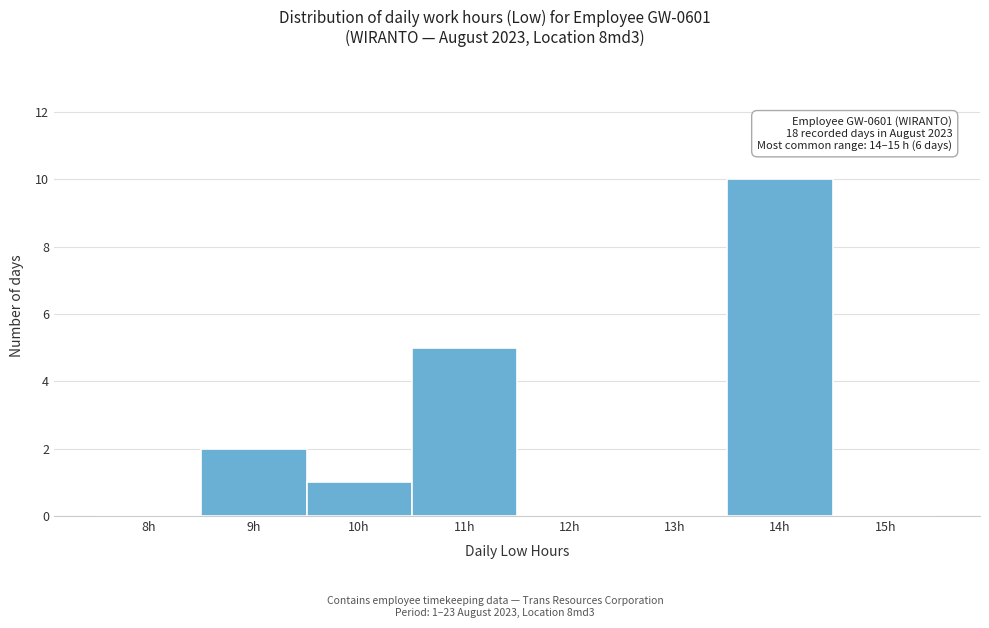

Reading left to right, what are all the values shown in this chart?

8h=0	9h=2	10h=1	11h=5	12h=0	13h=0	14h=10	15h=0